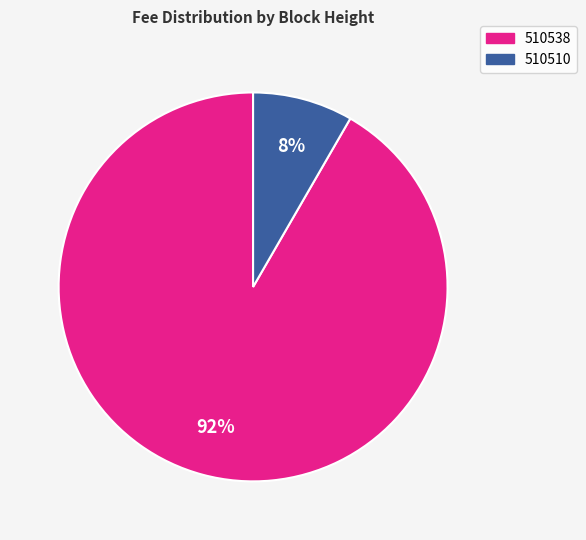

The 510538 slice represents 81% of the pie. True or false?

False